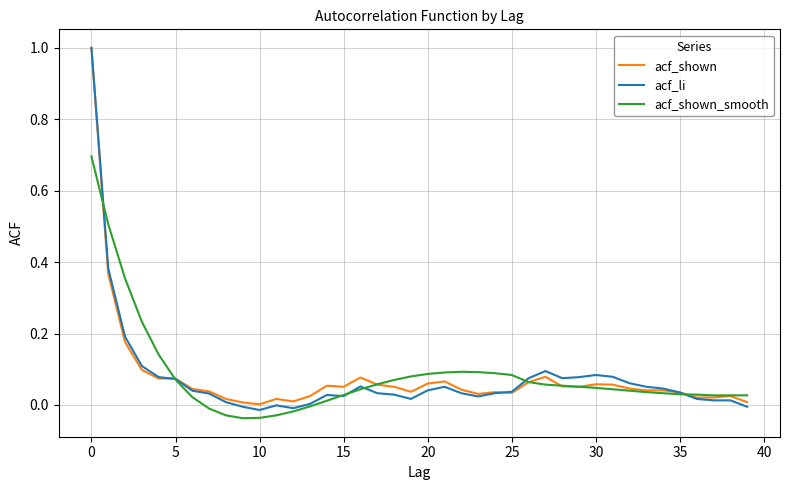

Which series has the widest spread of values?

acf_li